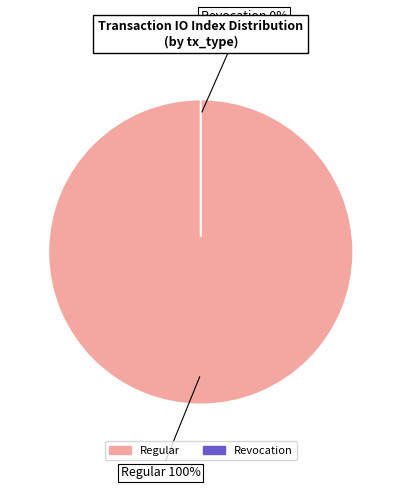

Rank the categories by value from highest to lowest.

Regular, Revocation